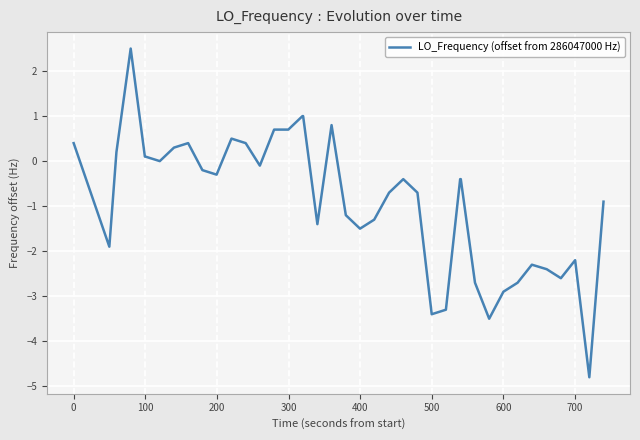

What is the difference between the maximum and minimum values?

7.3